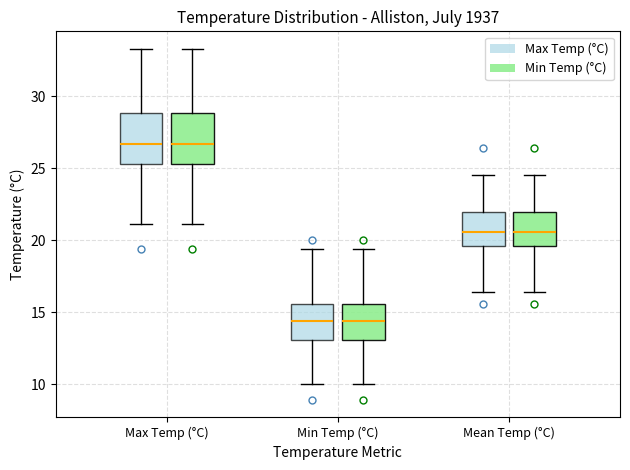

Reading left to right, transcribe this box plot: for each box, give where its median line is, the range the box spans, and where its two whiskers end, as read against the y-axis. The values are not printed on the chart, so give them approximately, as read against the axis.

Max Temp (°C) (Max Temp (°C)): median 26.5, box 25.5 to 29.0, whiskers 21.0 to 33.5
Max Temp (°C) (Min Temp (°C)): median 26.5, box 25.5 to 29.0, whiskers 21.0 to 33.5
Min Temp (°C) (Max Temp (°C)): median 14.5, box 13.0 to 15.5, whiskers 10.0 to 19.5
Min Temp (°C) (Min Temp (°C)): median 14.5, box 13.0 to 15.5, whiskers 10.0 to 19.5
Mean Temp (°C) (Max Temp (°C)): median 20.5, box 19.5 to 22.0, whiskers 16.5 to 24.5
Mean Temp (°C) (Min Temp (°C)): median 20.5, box 19.5 to 22.0, whiskers 16.5 to 24.5